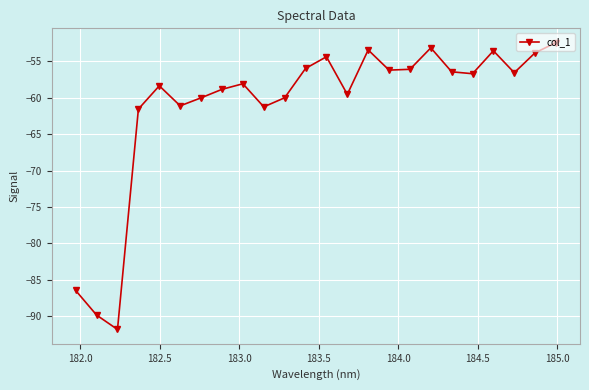

What is the maximum value shown in the chart?

-52.5